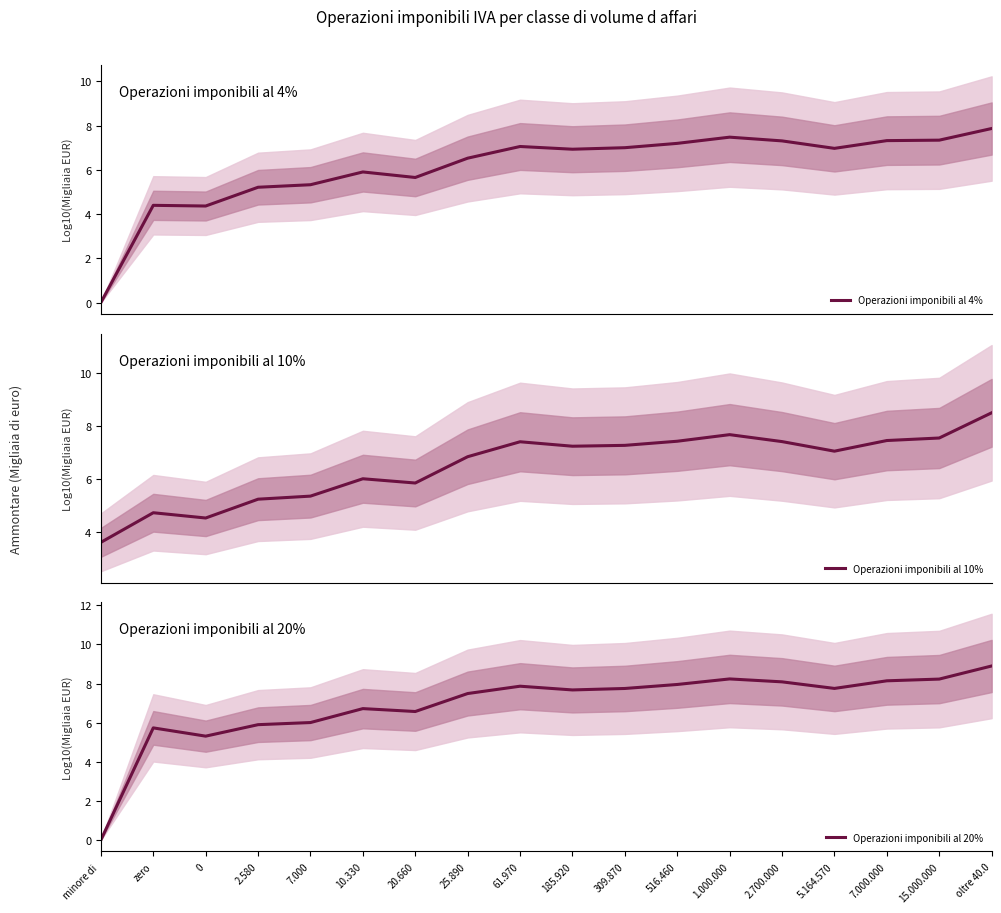

Is it true that Operazioni imponibili al 10% equals 5.4 at 7.000?

True